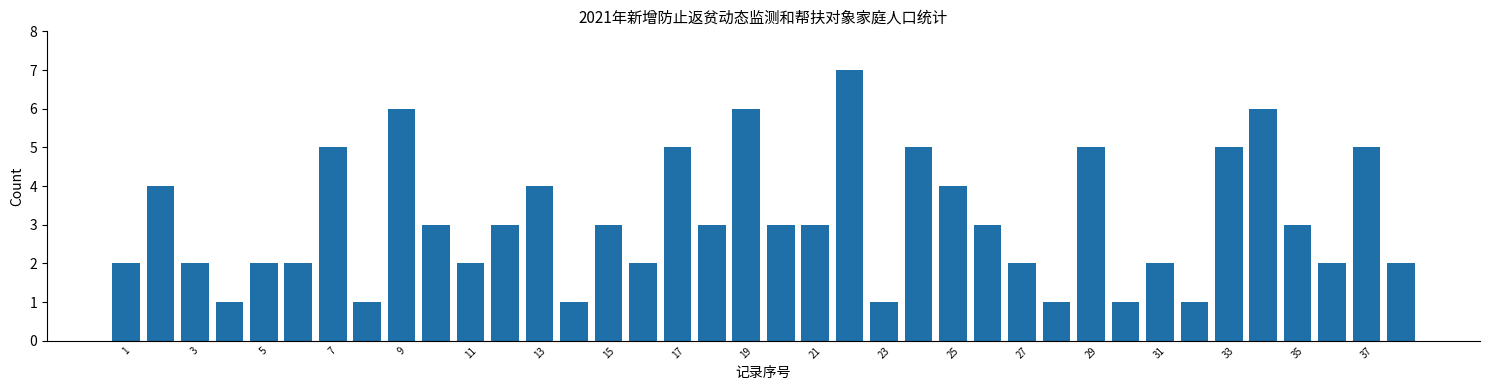

Count the number of data series in this chart.

1